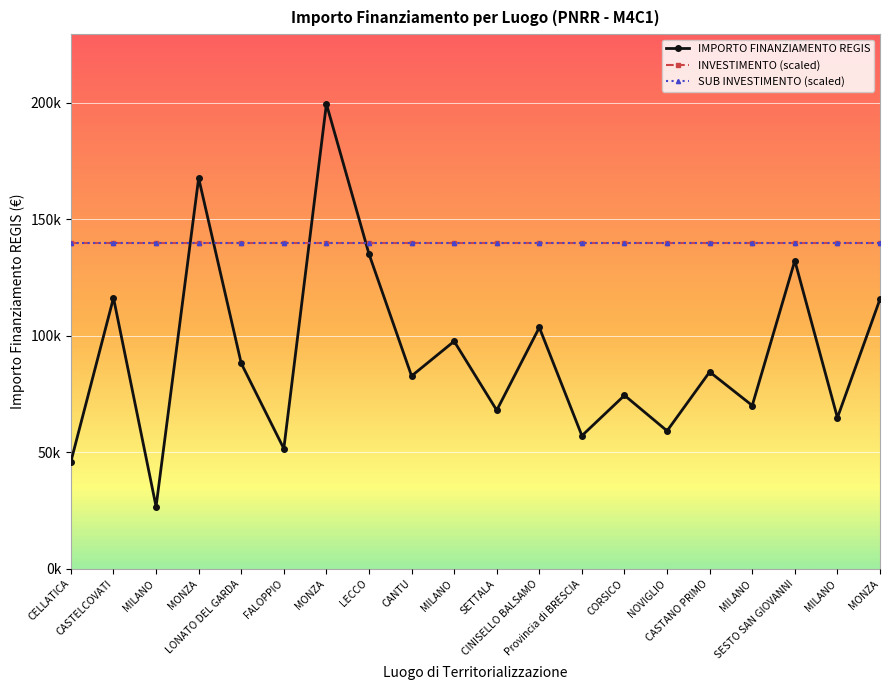

The INVESTIMENTO (scaled) series shows 139697.4 at CORSICO. True or false?

True